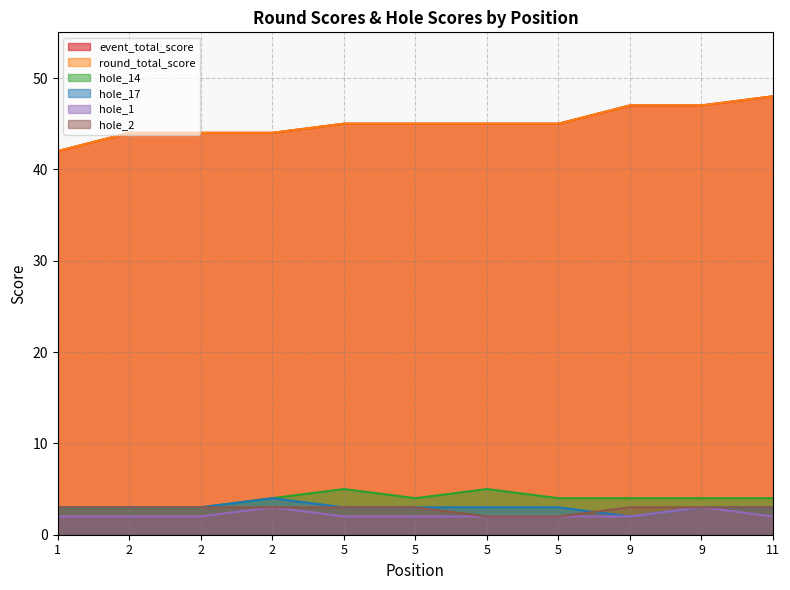

Read the hole_1 value at 1.

2